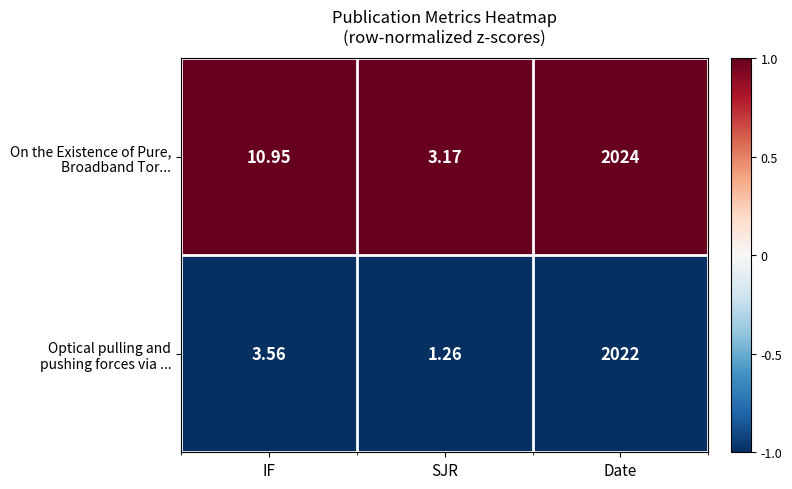

At which category does the chart reach its peak across all series?

Date